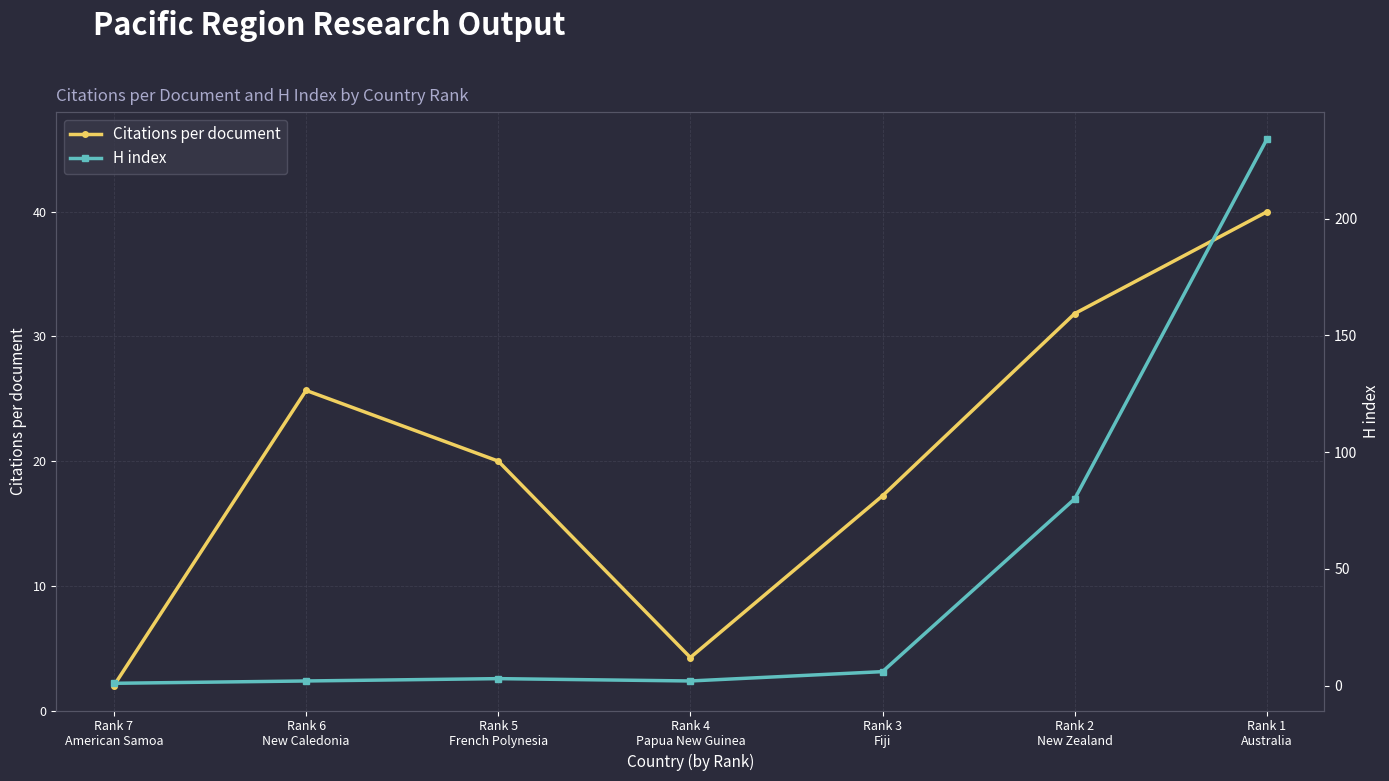

How many values in the H index series are below 3?

3